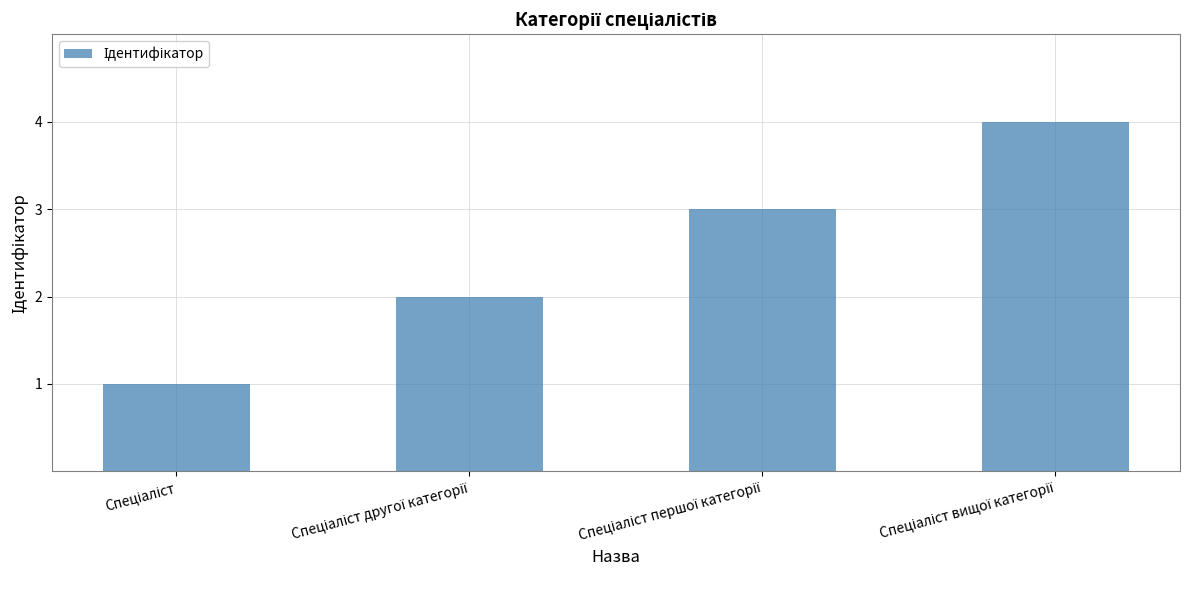

What is the maximum value shown in the chart?

4